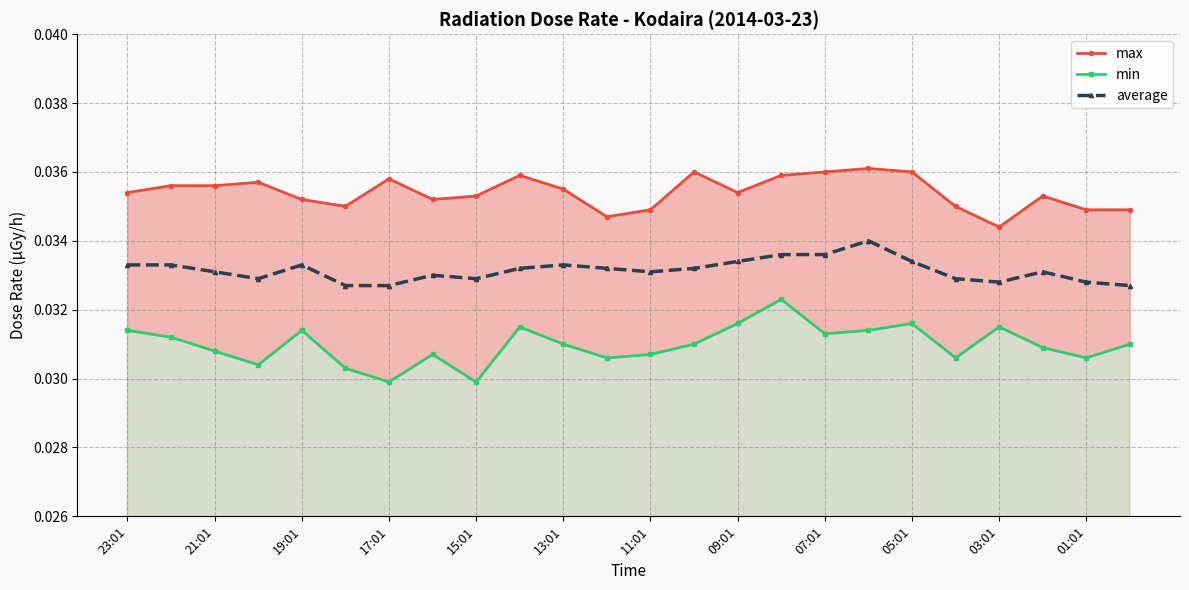

At which category does average reach its first local valley?

17:01